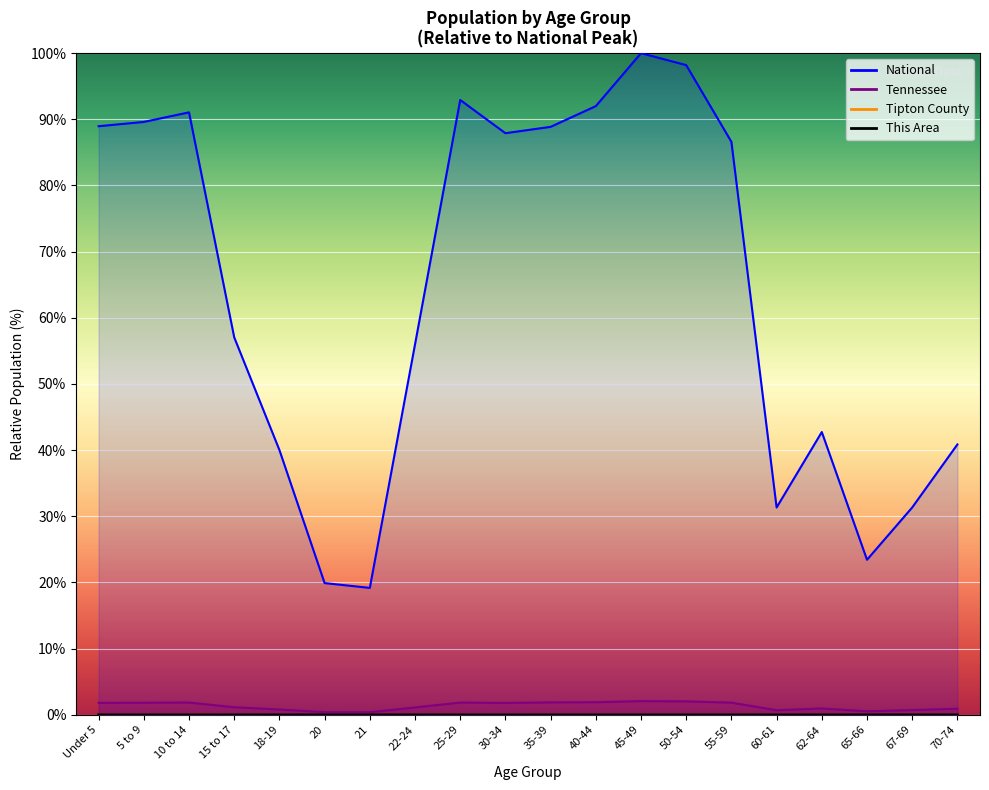

What position from the right is 18-19?

16